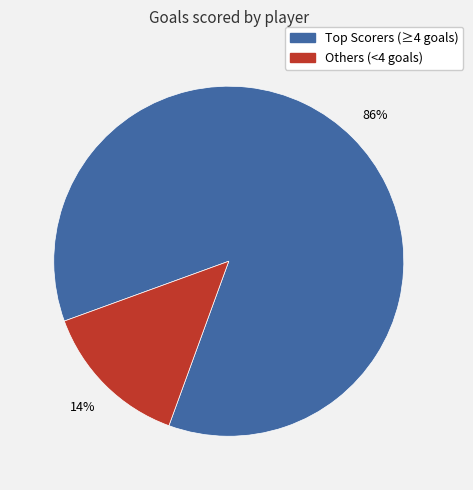

Is there any slice that represents more than half of the pie?

Yes